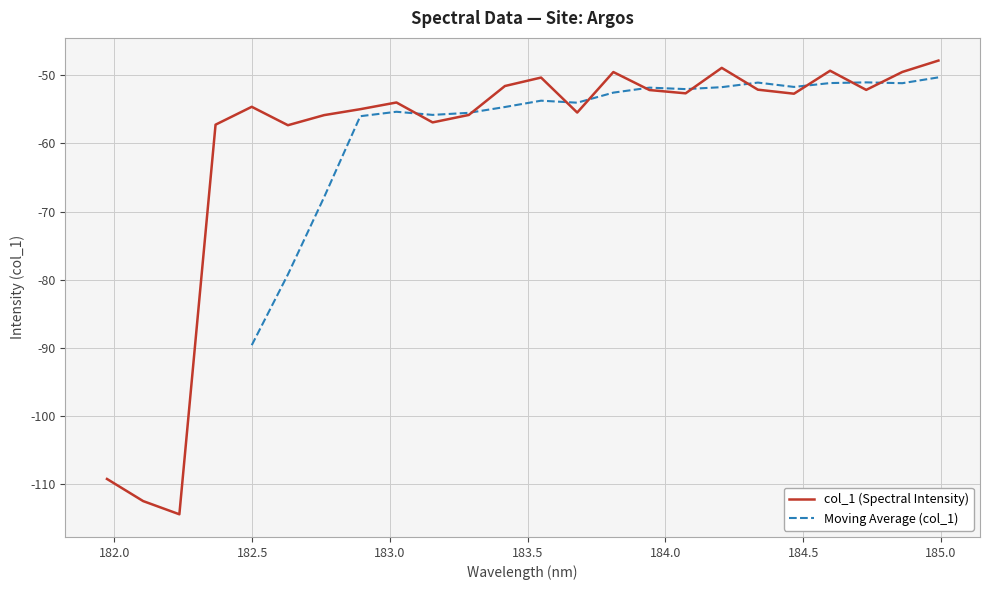

Which category has the highest value across all series?

184.9911297472